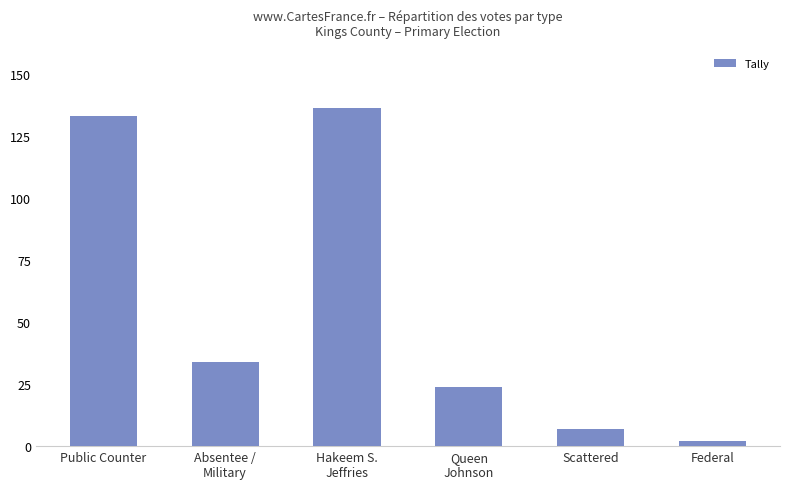

Reading right to left, transcribe all the data shown in this chart.

2	7	24	136	34	133